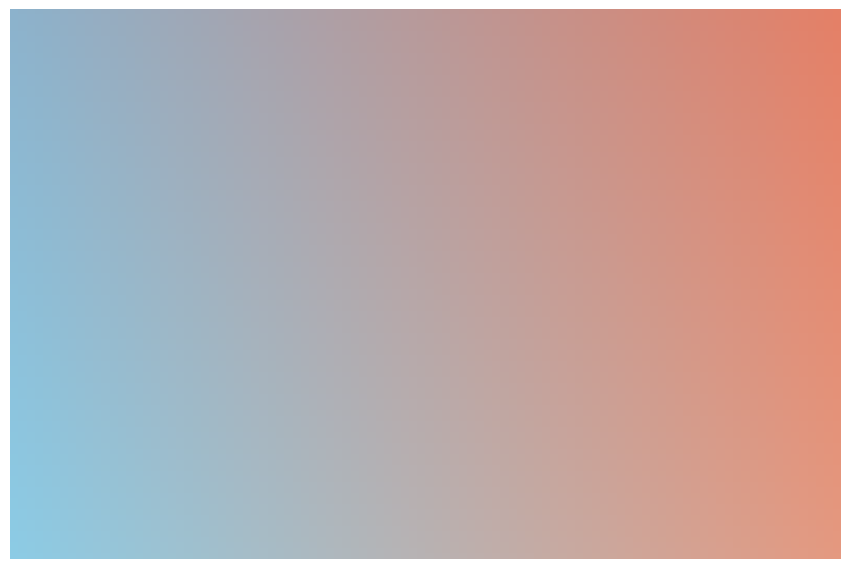

The pct95 slice represents 11% of the pie. True or false?

True